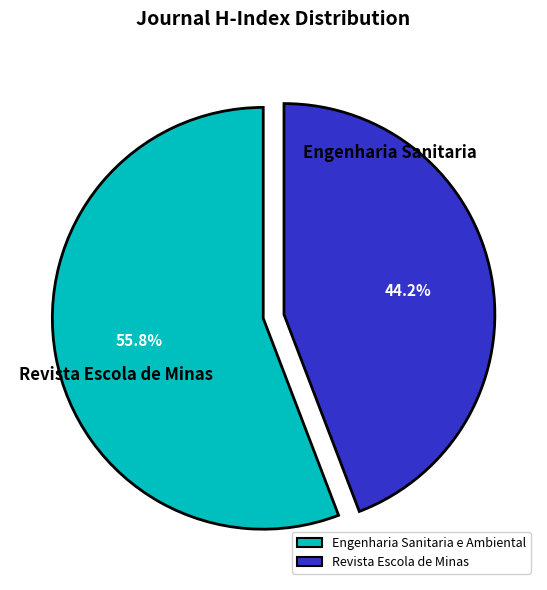

What is the majority slice?

Engenharia Sanitaria e Ambiental